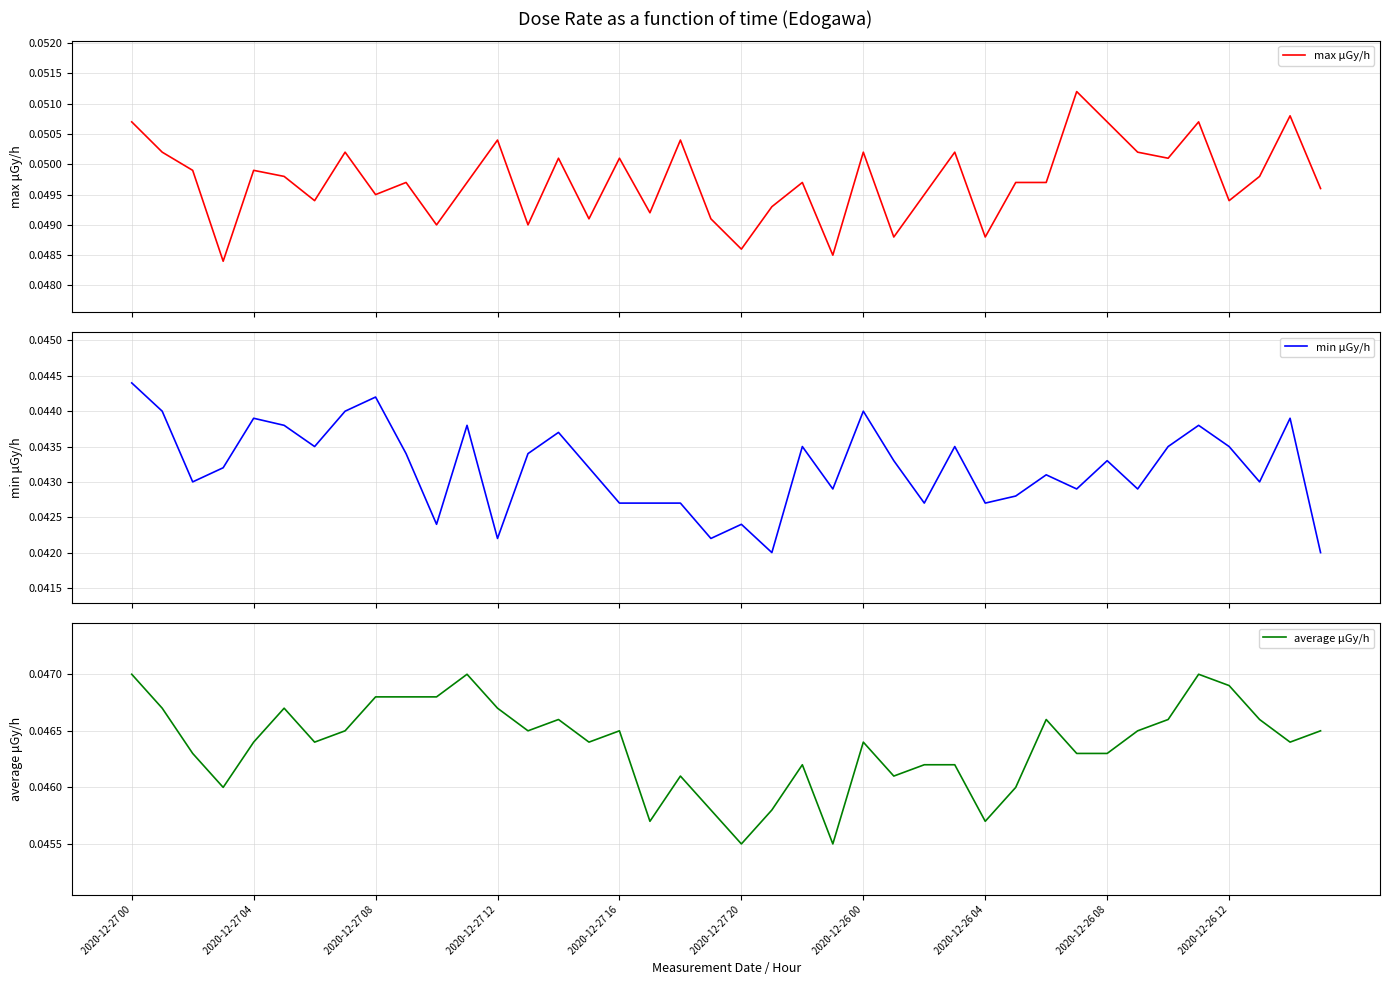

At which category is the sum across all series the highest?

2020-12-27 00